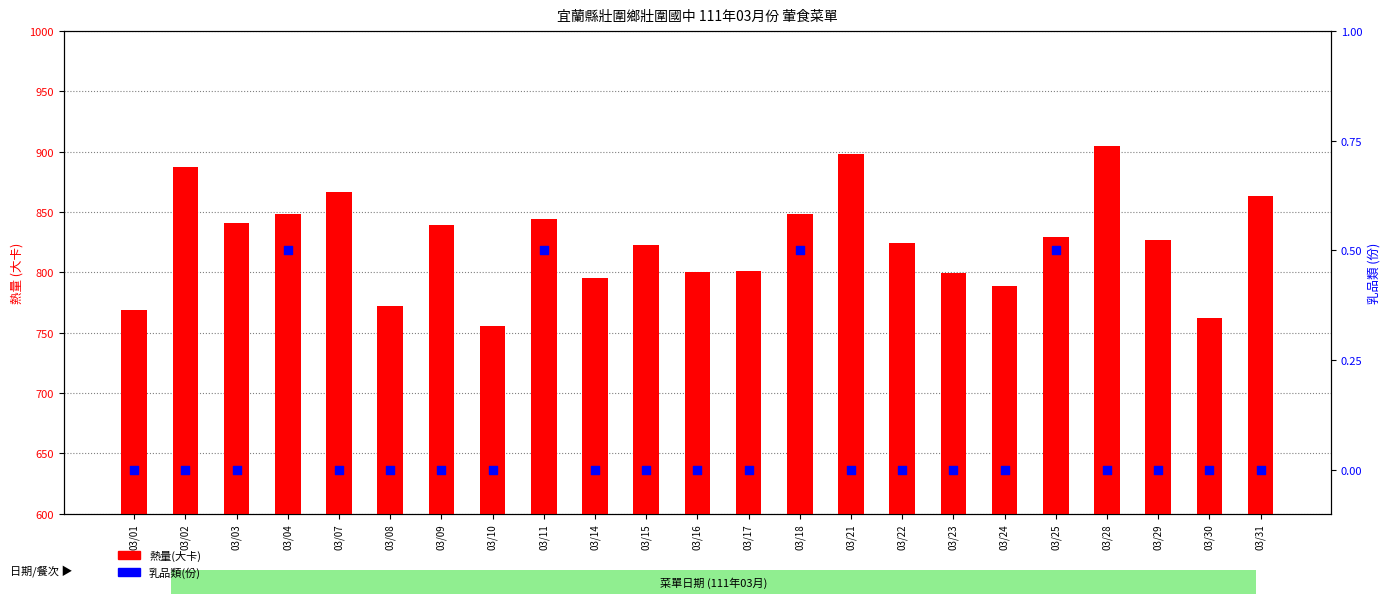

Which series has the largest total across all categories?

熱量(大卡)